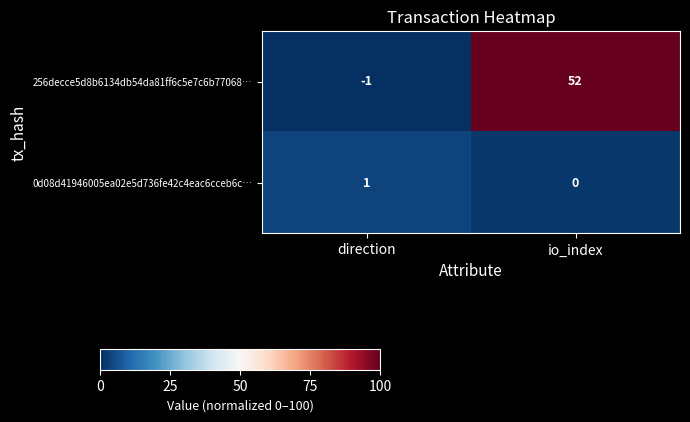

Is the value of 0d08d41946005ea02e5d736fe42c4eac6cceb6c… at io_index greater than the value of 256decce5d8b6134db54da81ff6c5e7c6b77068… at io_index?

No